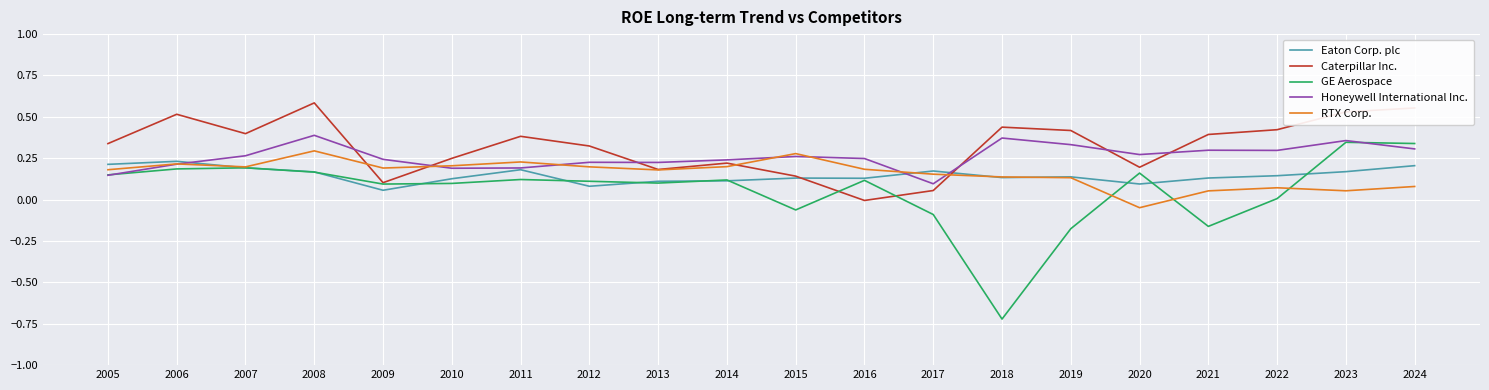

Which series has the widest spread of values?

GE Aerospace